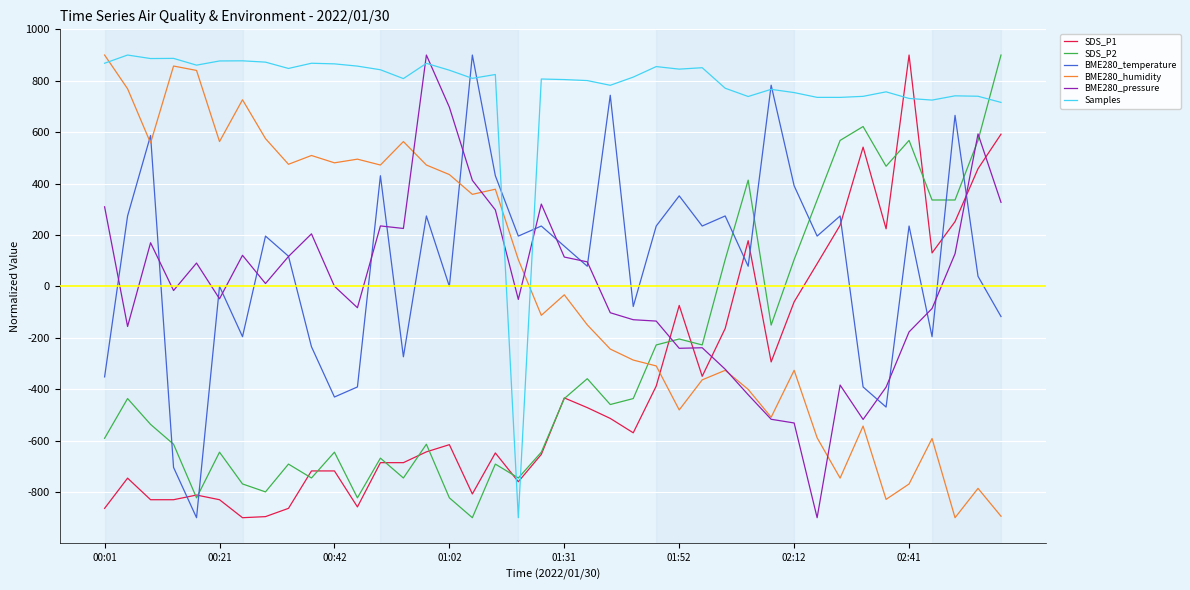

What is the maximum value shown in the chart?

900.0